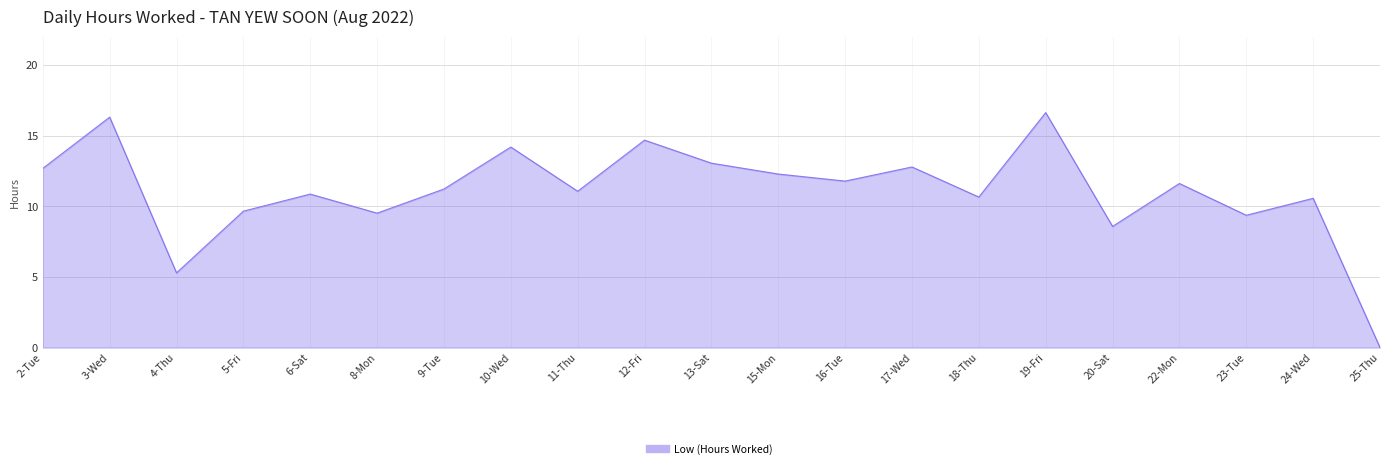

What is the difference between the second highest and minimum values?

16.3